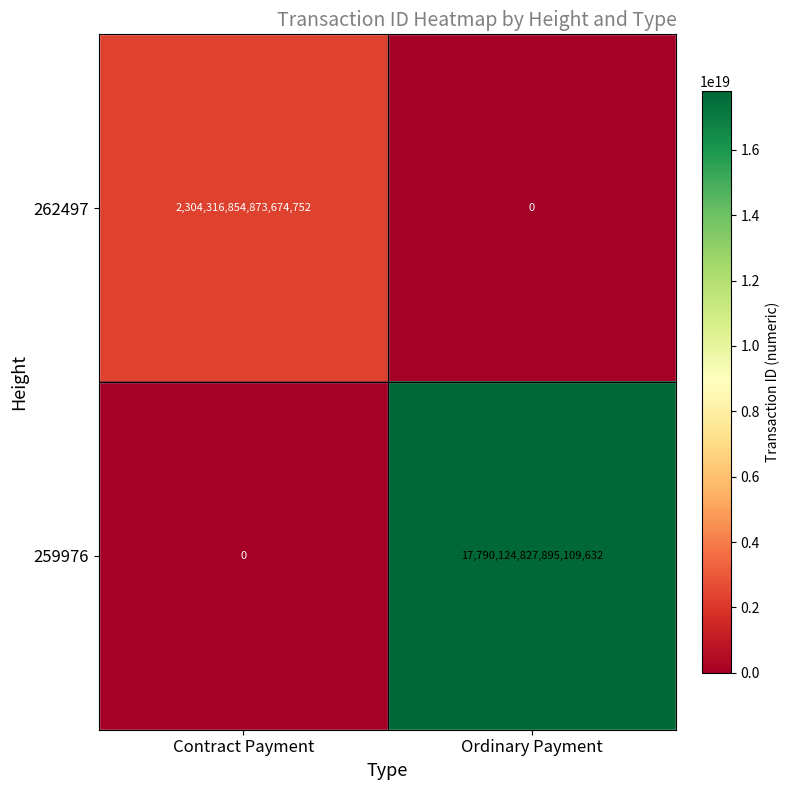

Which series has the largest range (max minus min)?

259976